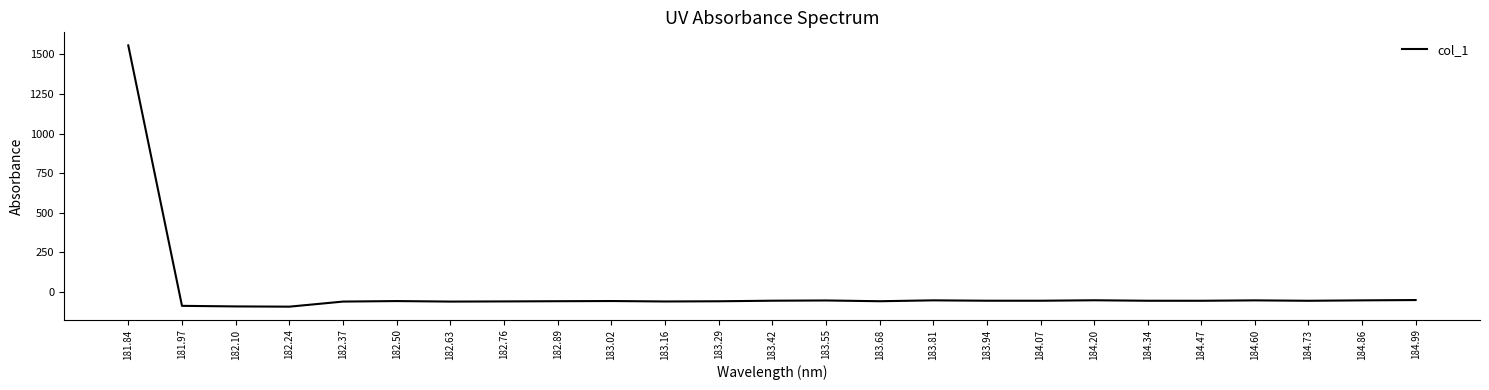

How many values exceed -56?

10